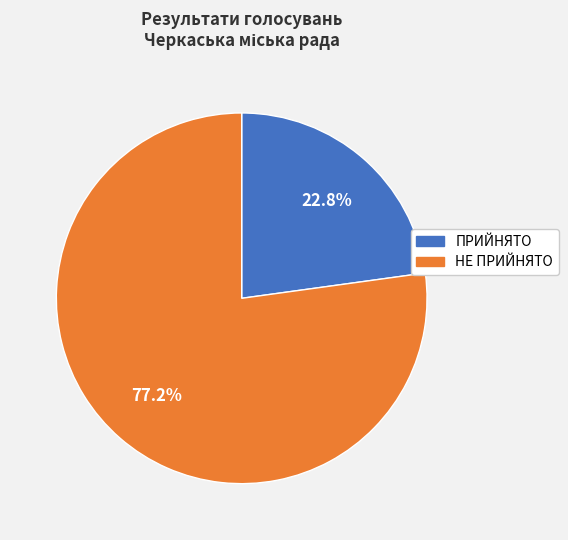

To the nearest percent, what is the average slice percentage?

50%